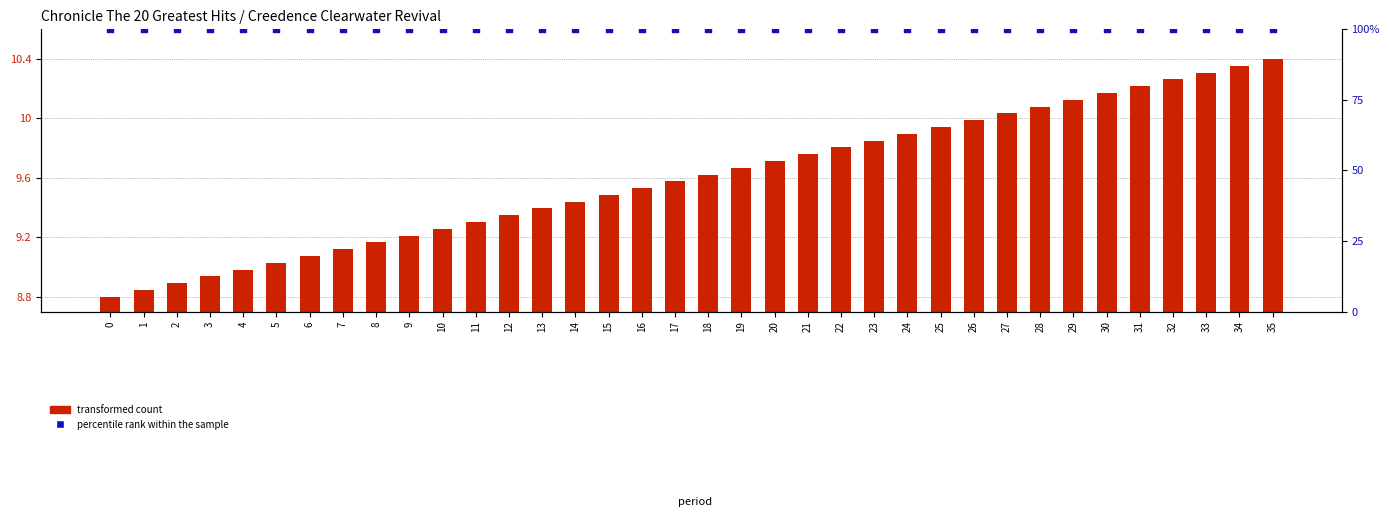

What are all the series names shown in the legend?

transformed count, percentile rank within the sample